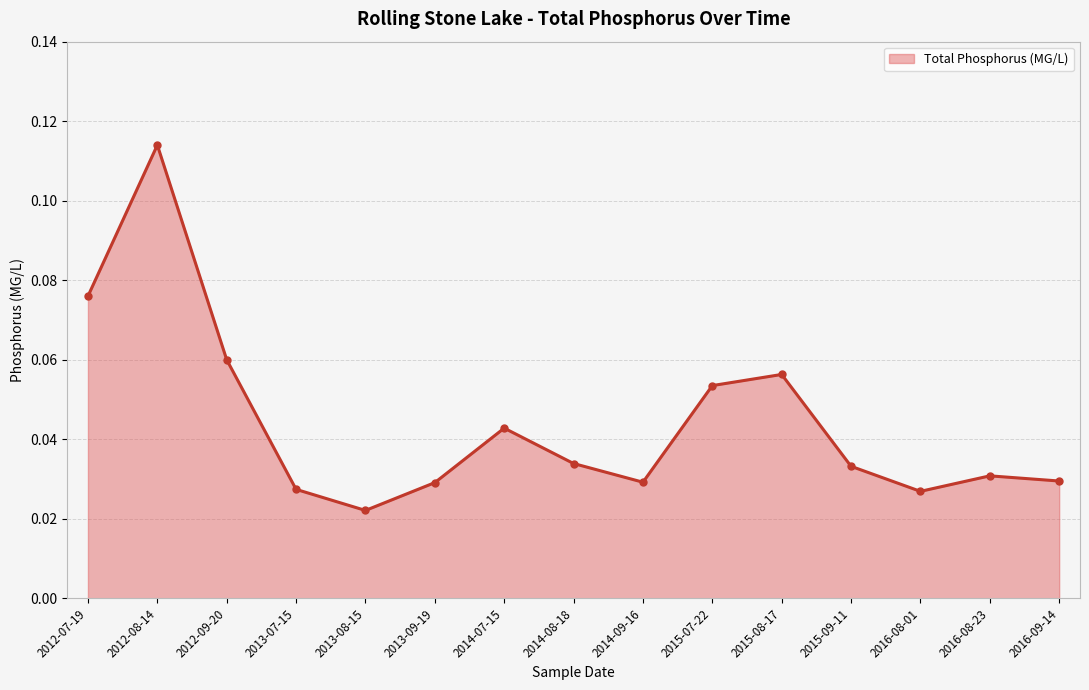

List the labels in order of value, largest first.

2012-08-14, 2012-07-19, 2012-09-20, 2015-08-17, 2015-07-22, 2014-07-15, 2014-08-18, 2015-09-11, 2016-08-23, 2016-09-14, 2014-09-16, 2013-09-19, 2013-07-15, 2016-08-01, 2013-08-15